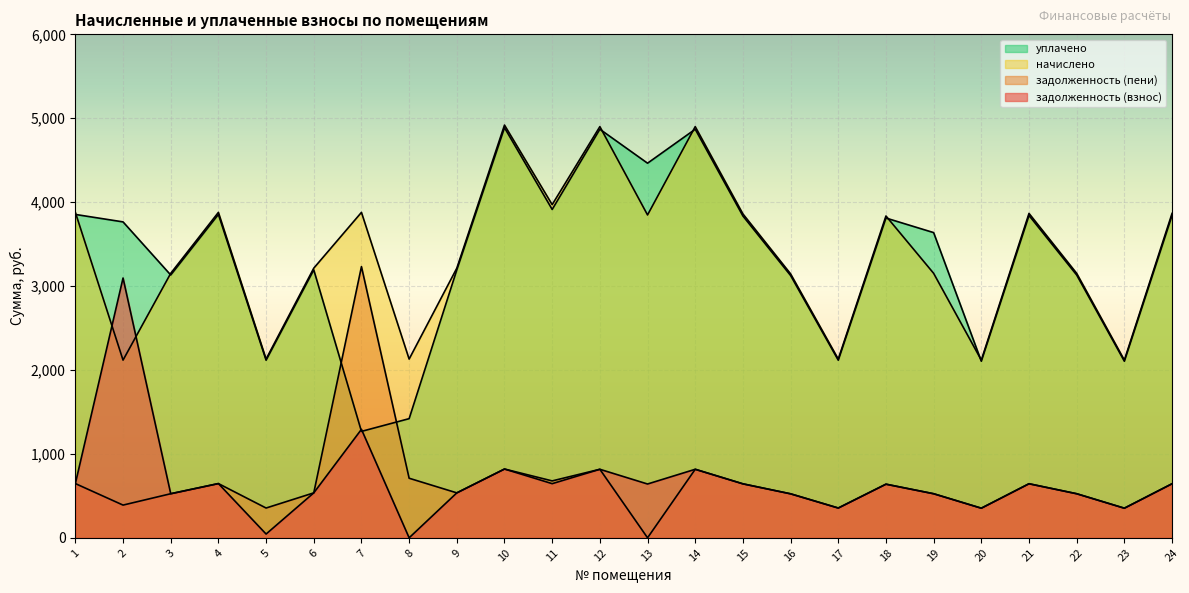

What is the lowest value of the начислено series?

2117.6